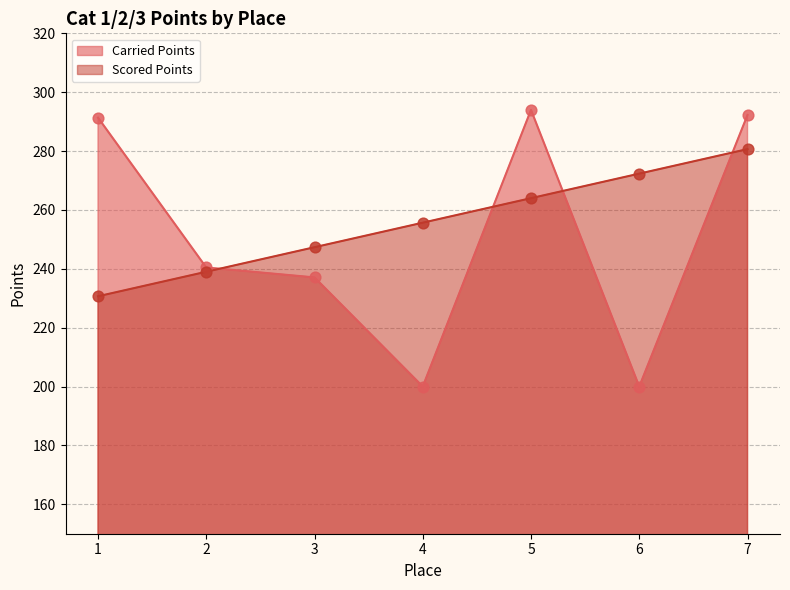

Is the value of Carried Points at 7 greater than the value of Scored Points at 1?

Yes